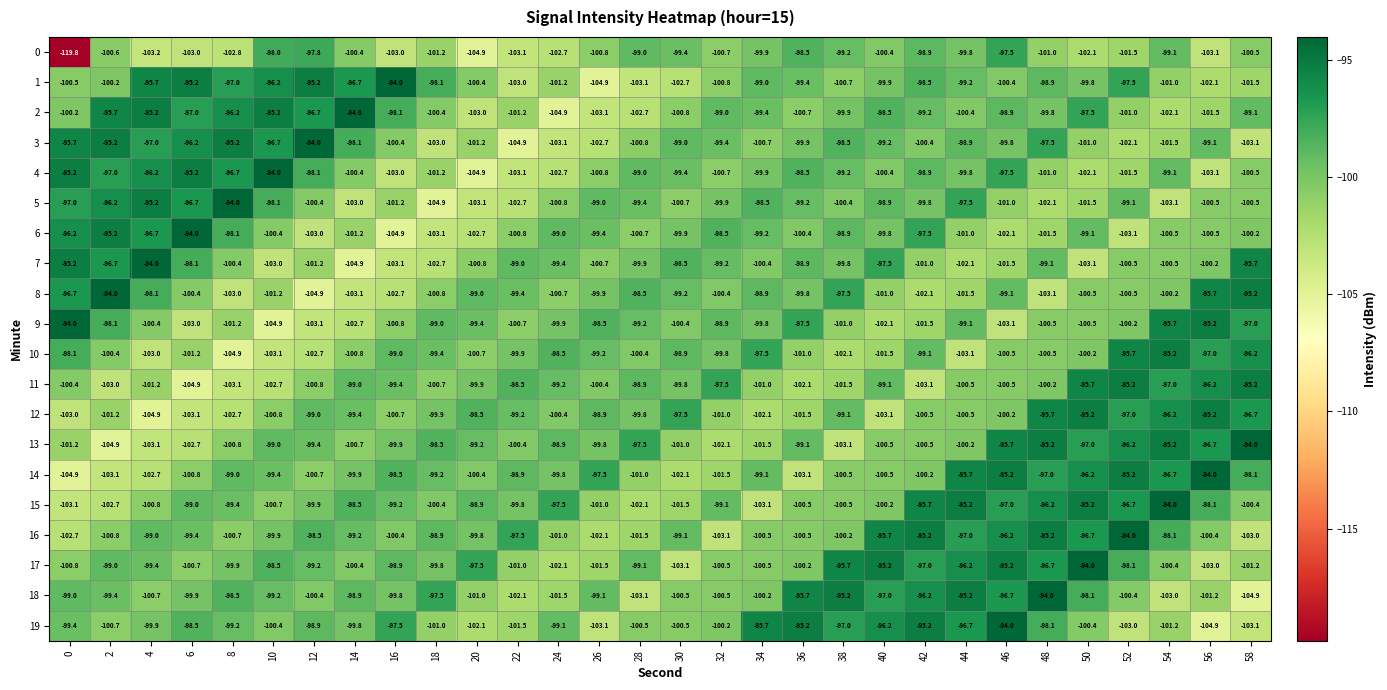

What is the sum of all 10 values?

-2999.6